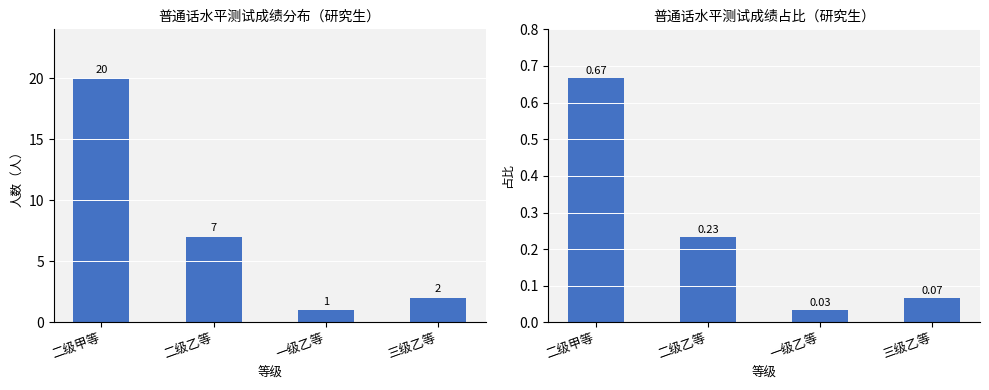

What is the difference between the second highest and second lowest values in the 占比 series?

0.2